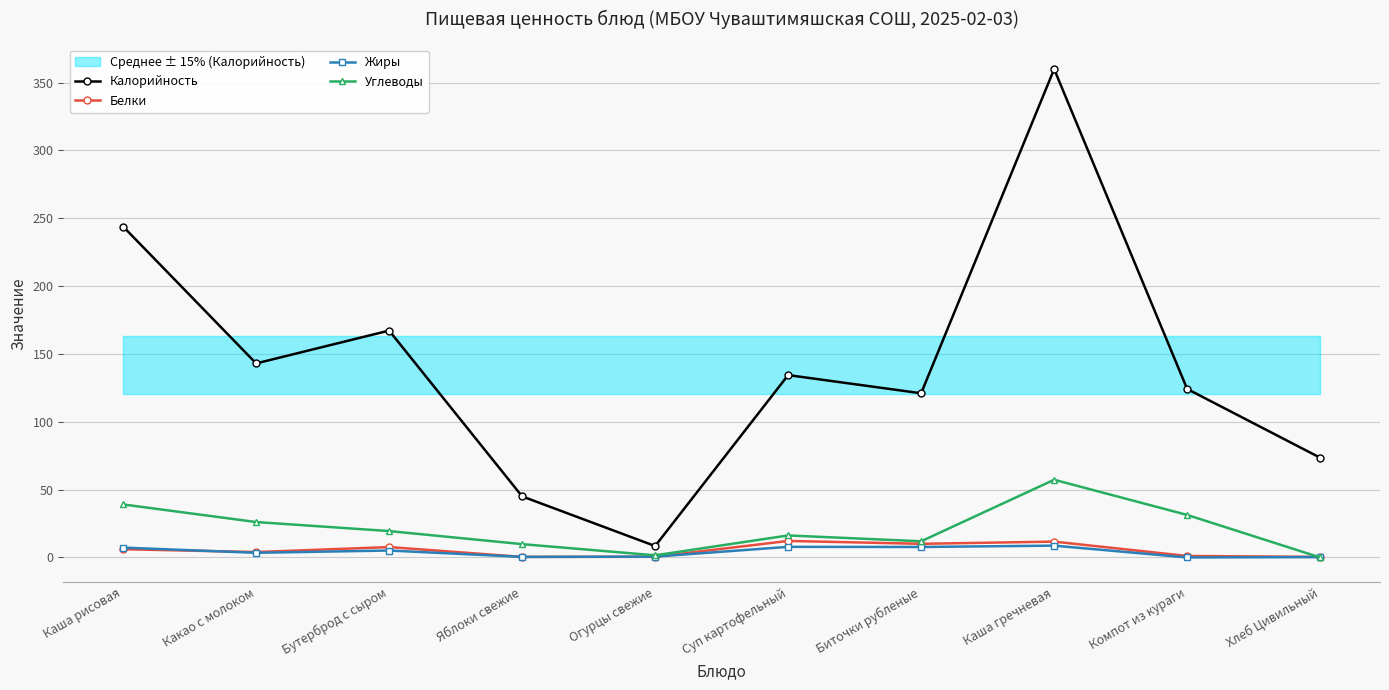

What value does the Жиры series have at Каша рисовая?

7.2